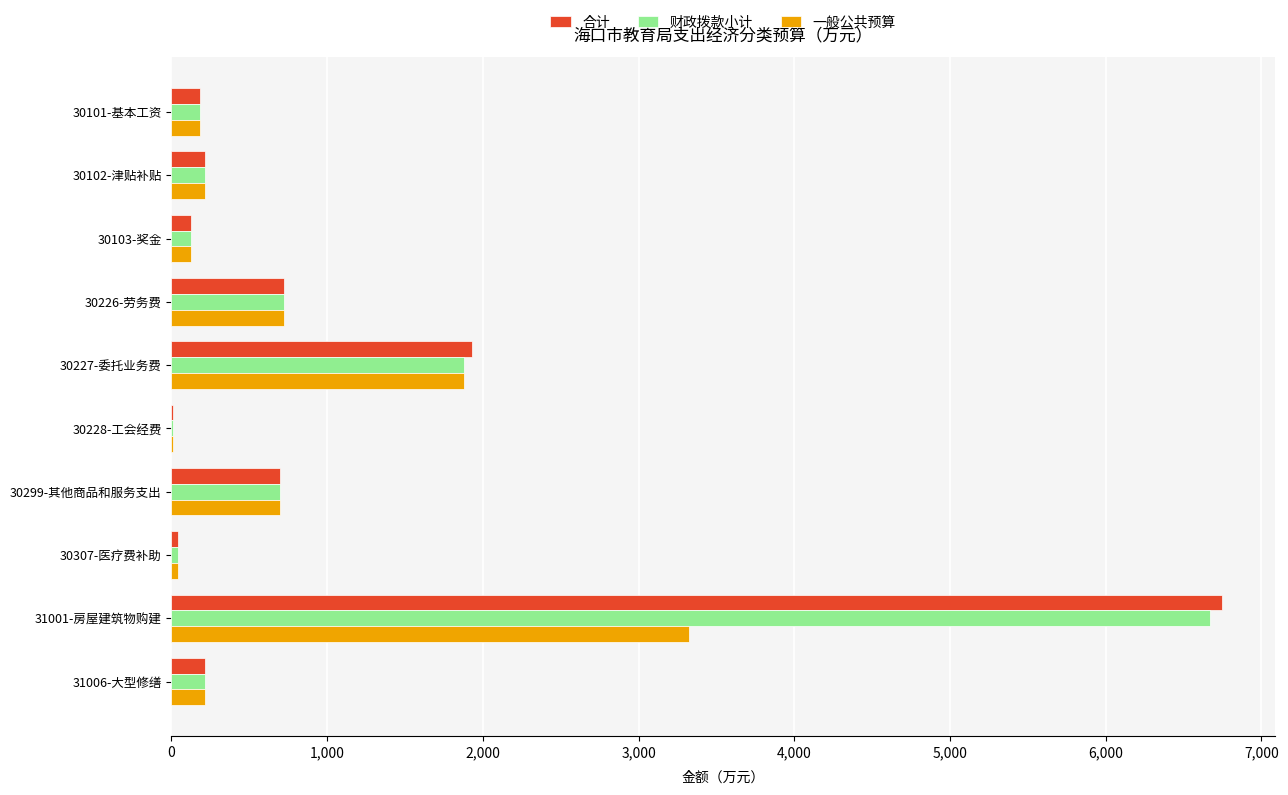

What is the sum of all 一般公共预算 values?

7419.7